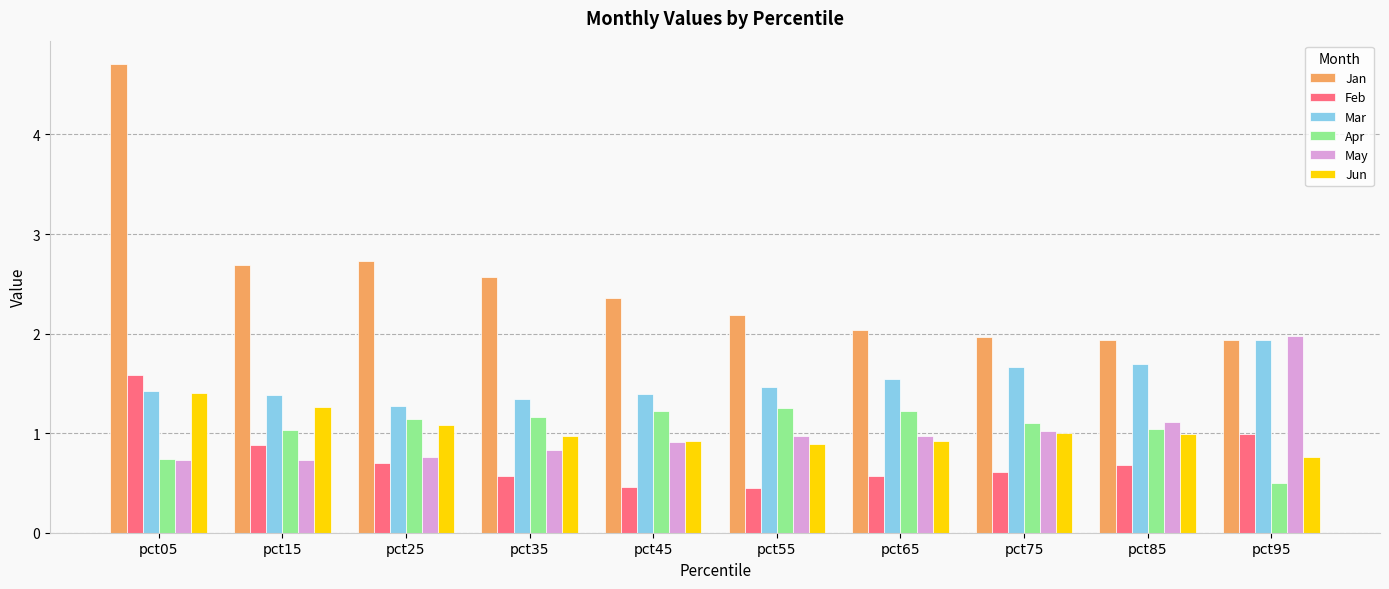

What are all the series names shown in the legend?

Jan, Feb, Mar, Apr, May, Jun